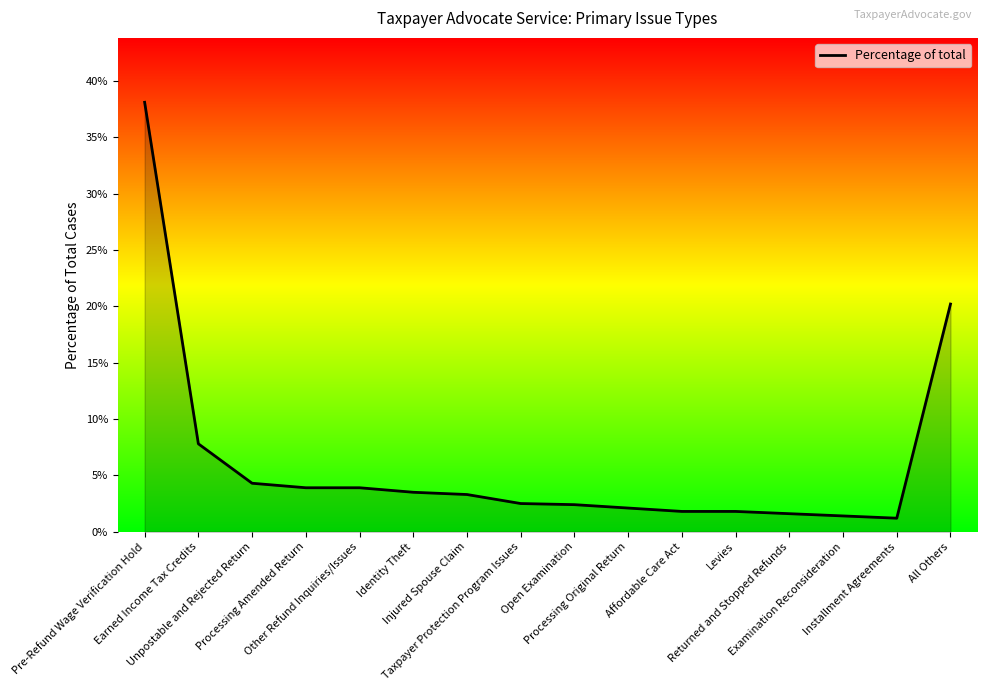

What is the greatest value displayed?

38.1